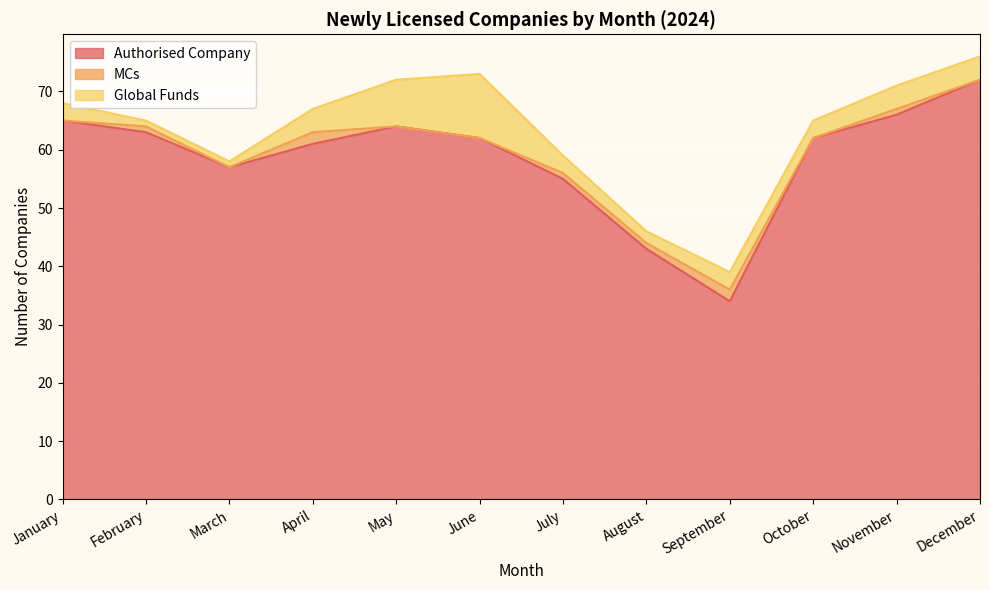

Which series changed the most between April and September?

Authorised Company